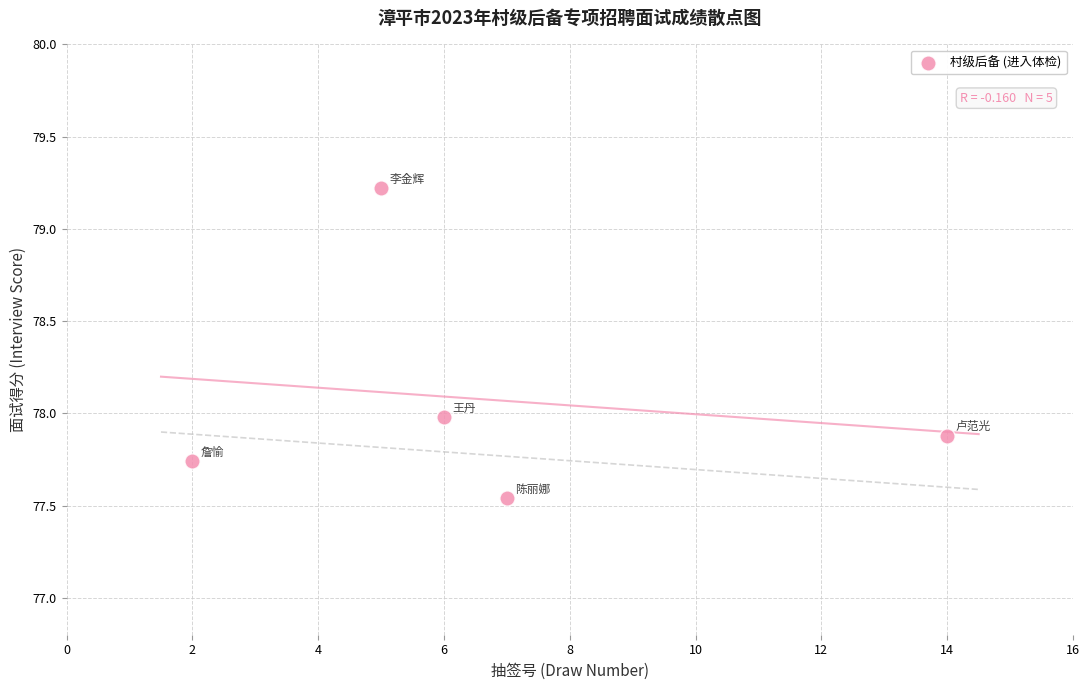

What is the average Y value?

78.1